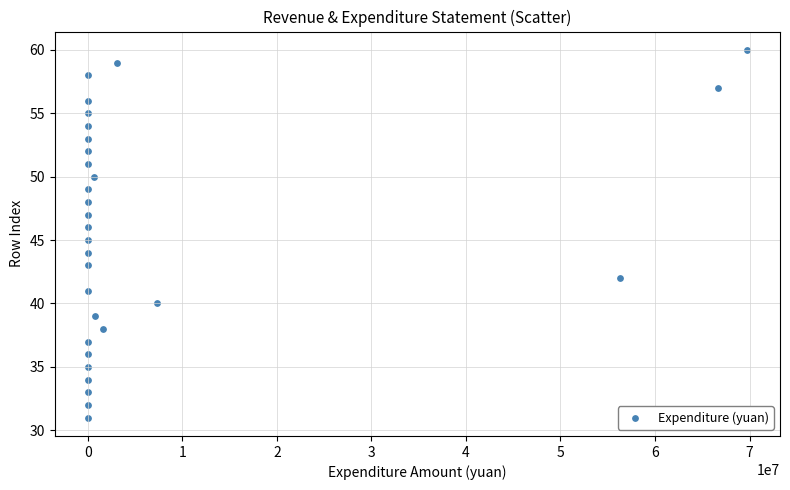

What is the range of Y values (max minus min)?

29